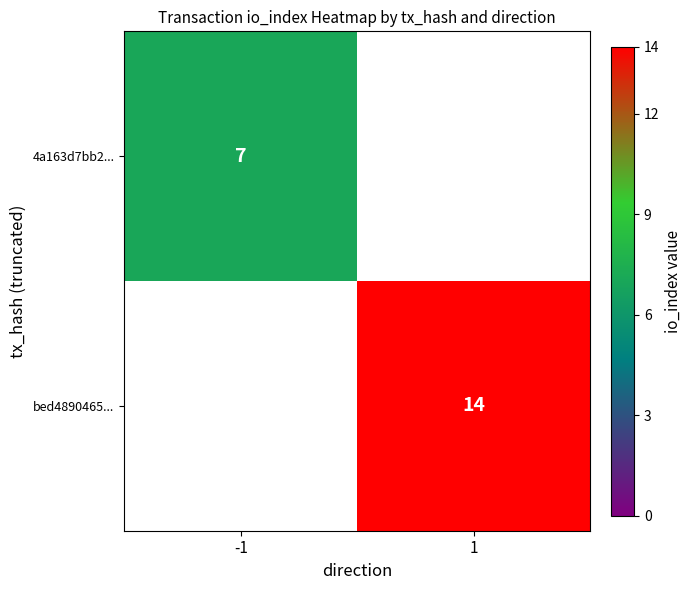

Count the number of categories in the chart.

2